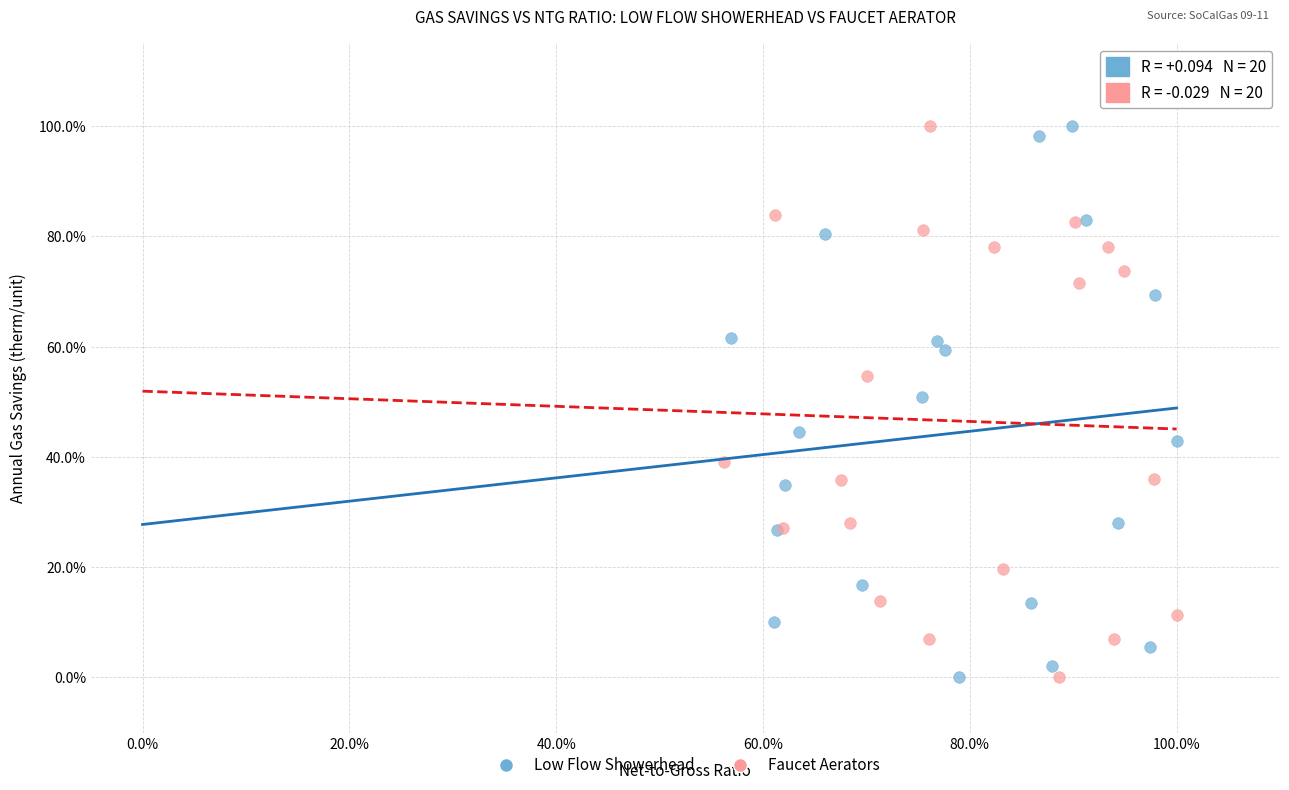

What are all the series names shown in the legend?

Low Flow Showerhead, Faucet Aerators